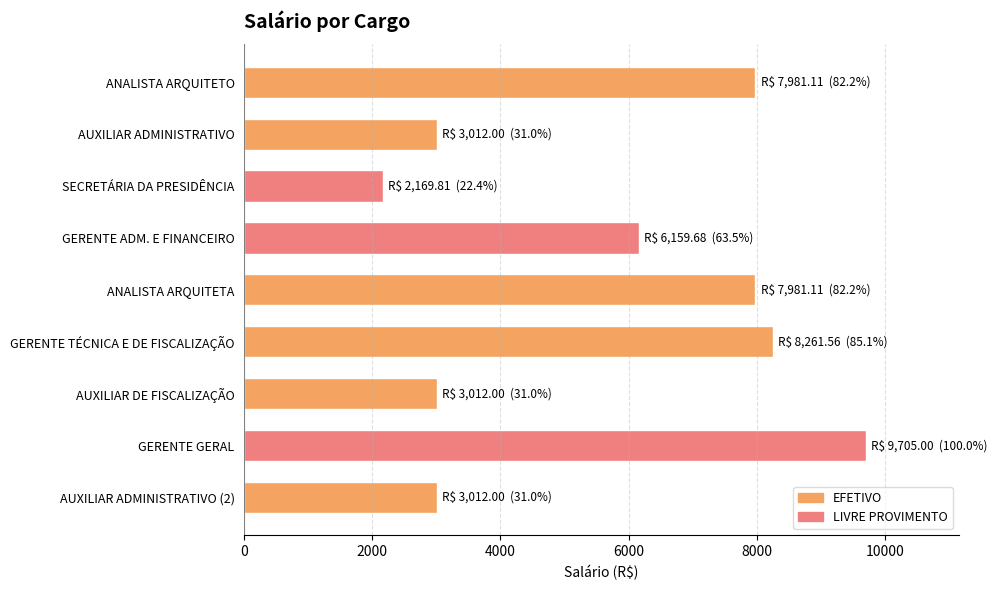

What is the difference between the maximum and second lowest values?

6693.0